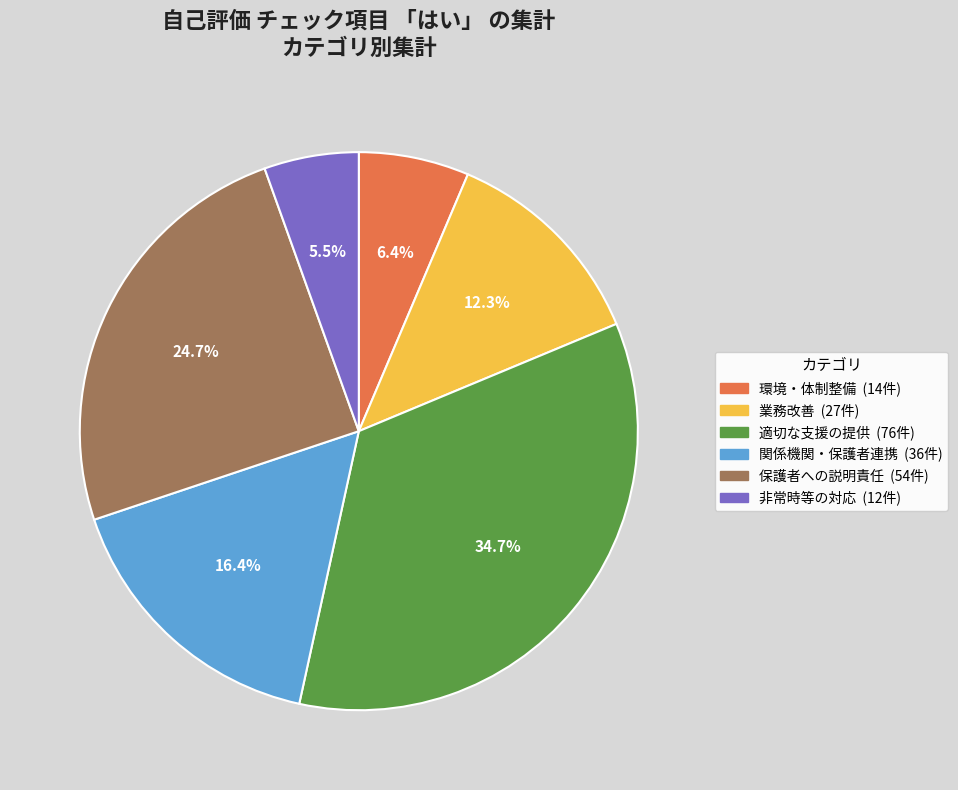

To the nearest percent, what is the average slice percentage?

17%